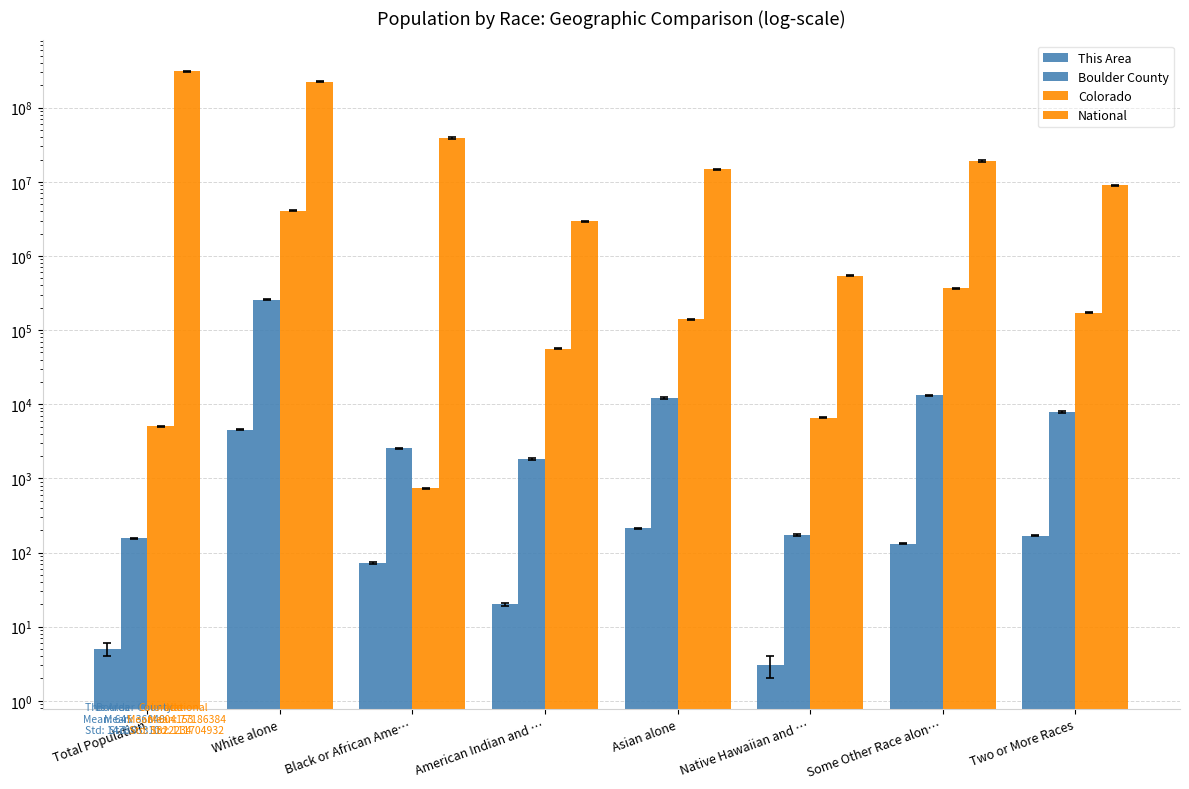

At which label is Colorado closest to 2044969?

Some Other Race alon…